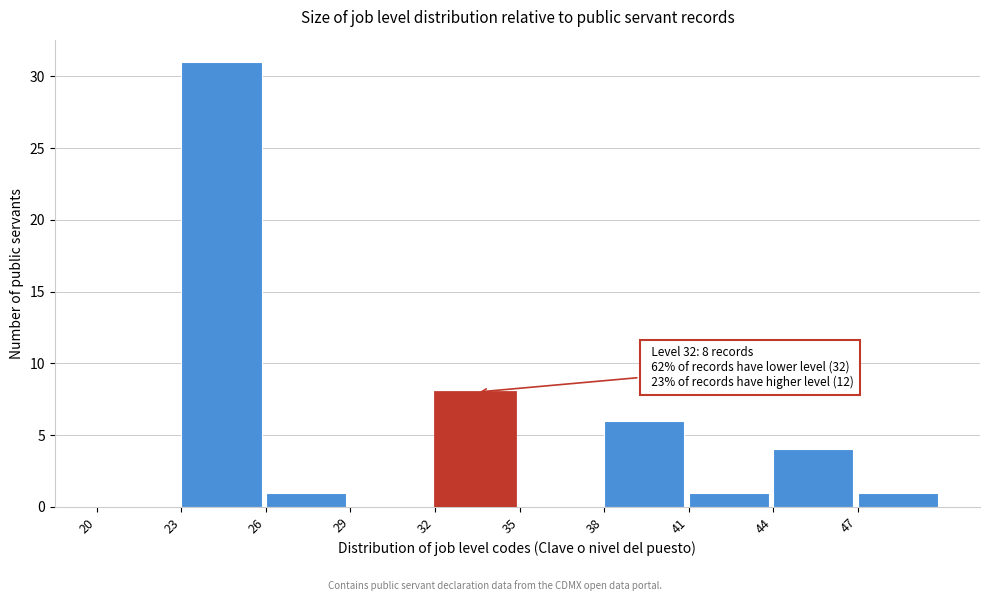

Over which range of the x-axis is the bar tallest?

23 to 26